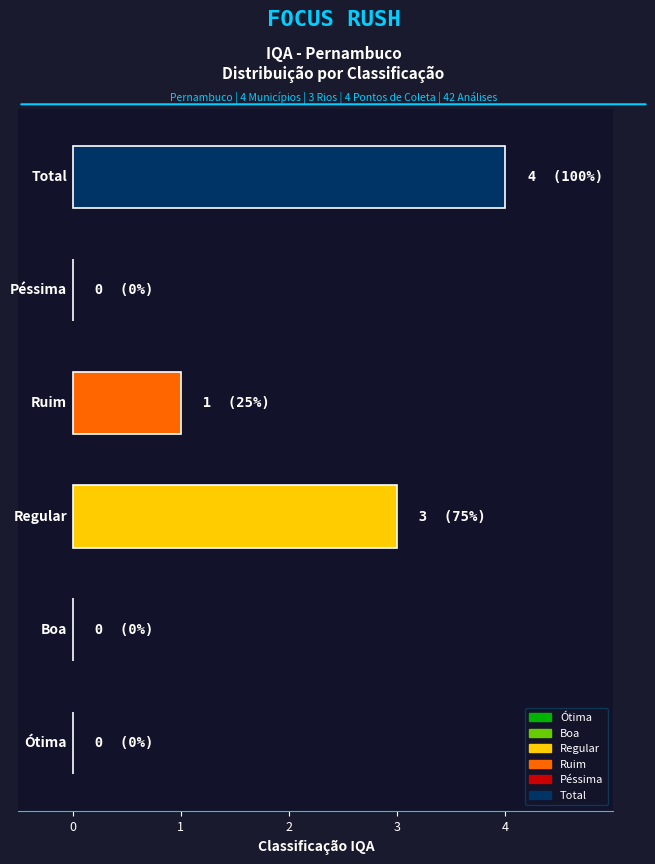

What is the greatest value displayed?

4